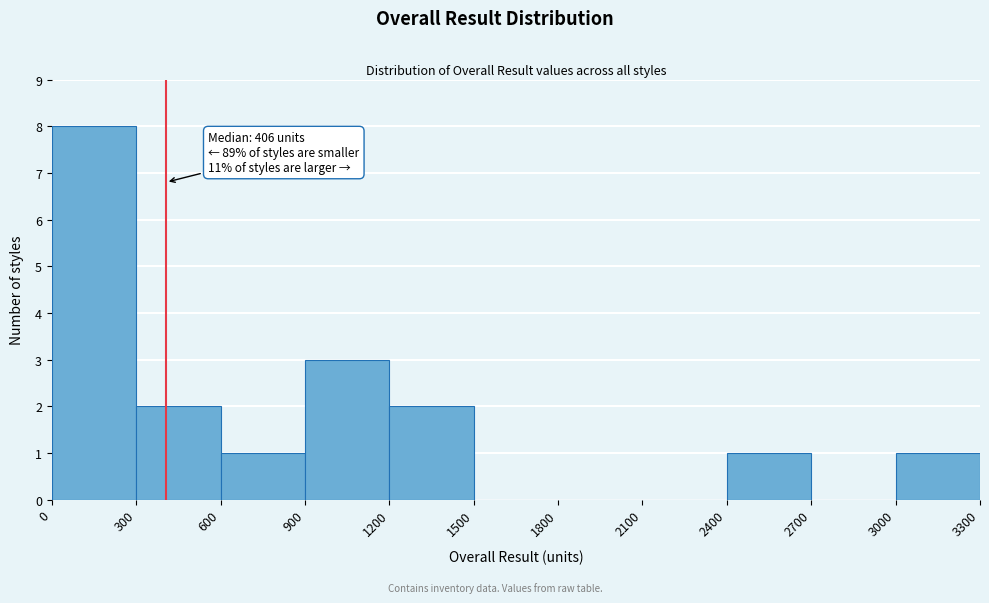

Over which range of the x-axis is the bar tallest?

0 to 300